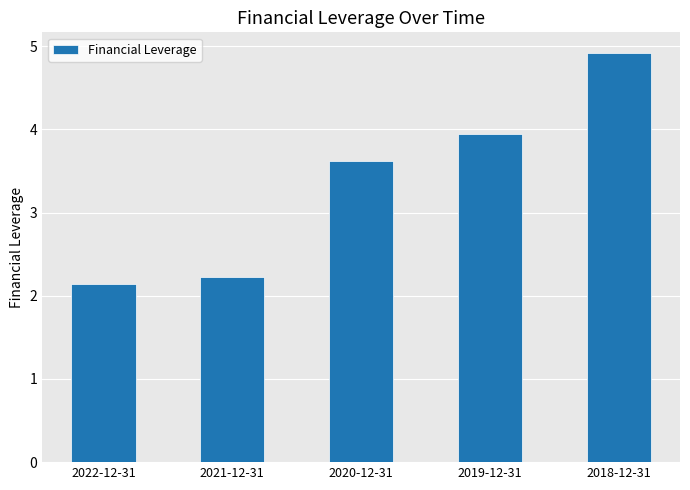

Reading left to right, list all the values displayed in this chart.

2022-12-31=2.1	2021-12-31=2.2	2020-12-31=3.6	2019-12-31=3.9	2018-12-31=4.9